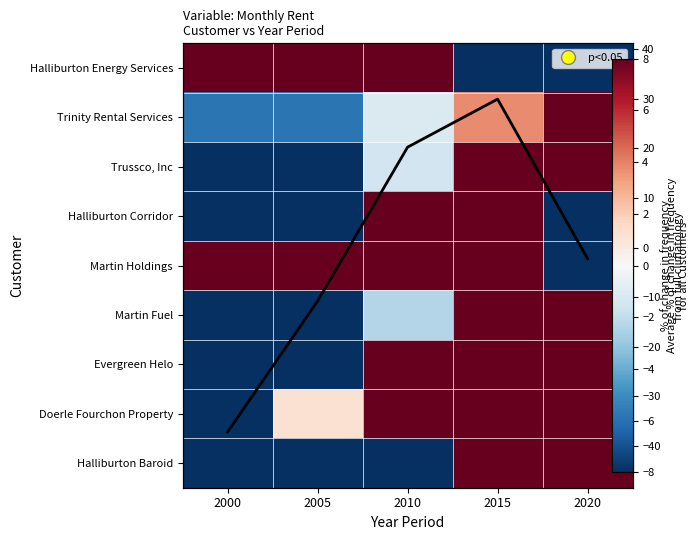

How many positive values does the Doerle Fourchon Property series have?

4